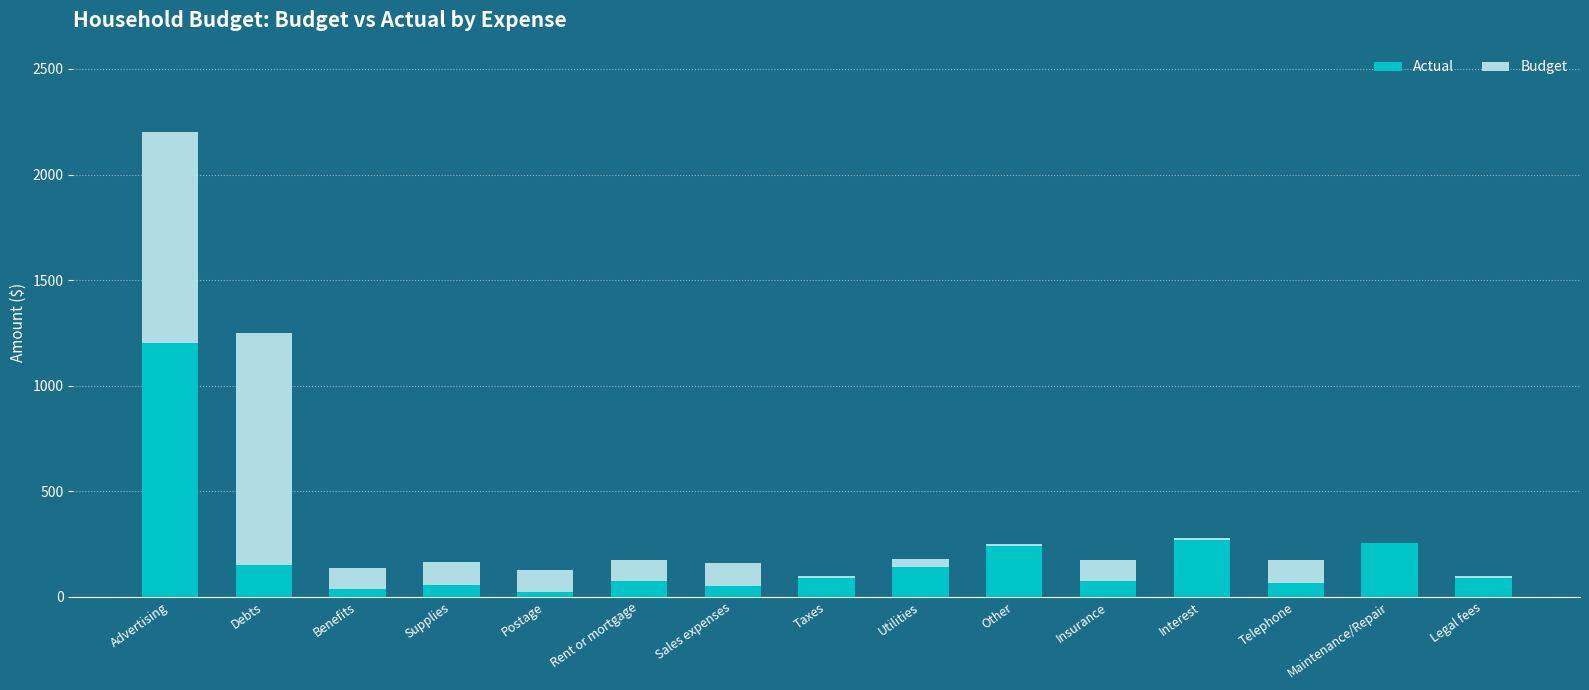

What is the sum of the Actual values at Rent or mortgage and Advertising?

1273